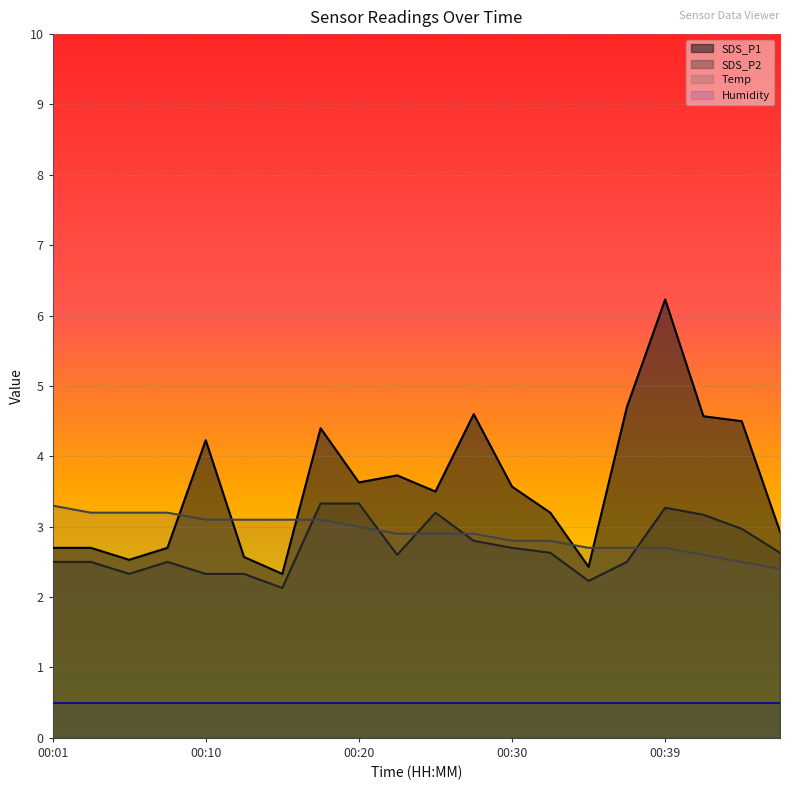

What is the approximate value of SDS_P2 at 00:35?

2.2